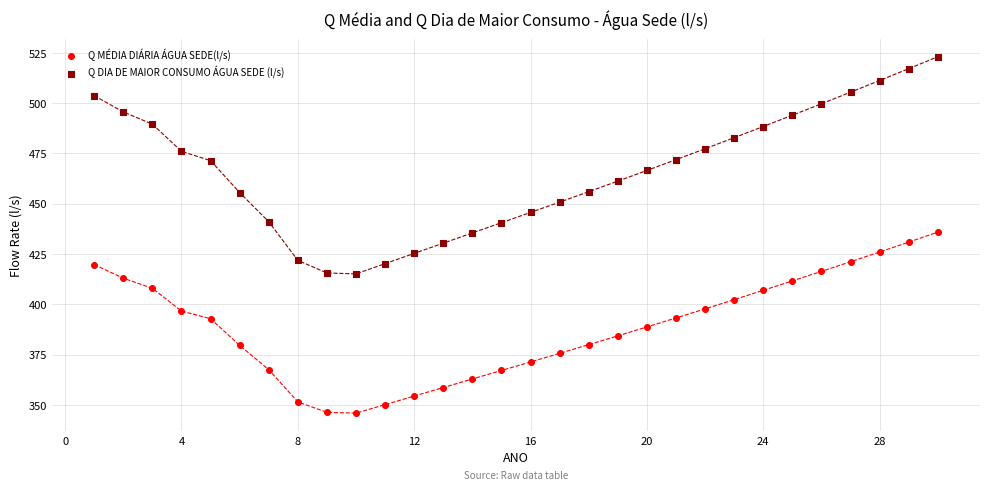

Across all data points, what is the range of X values (max minus min)?

29.0